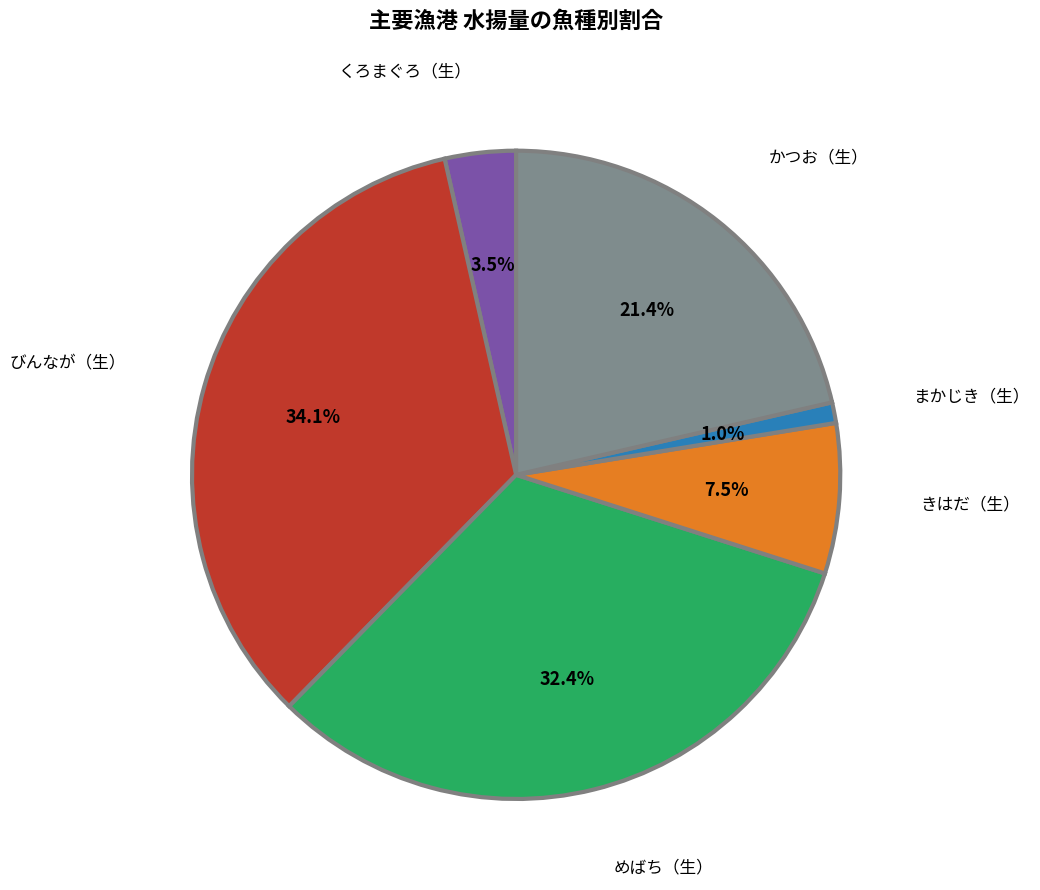

What portion of the pie excludes かつお（生）?

78.6%